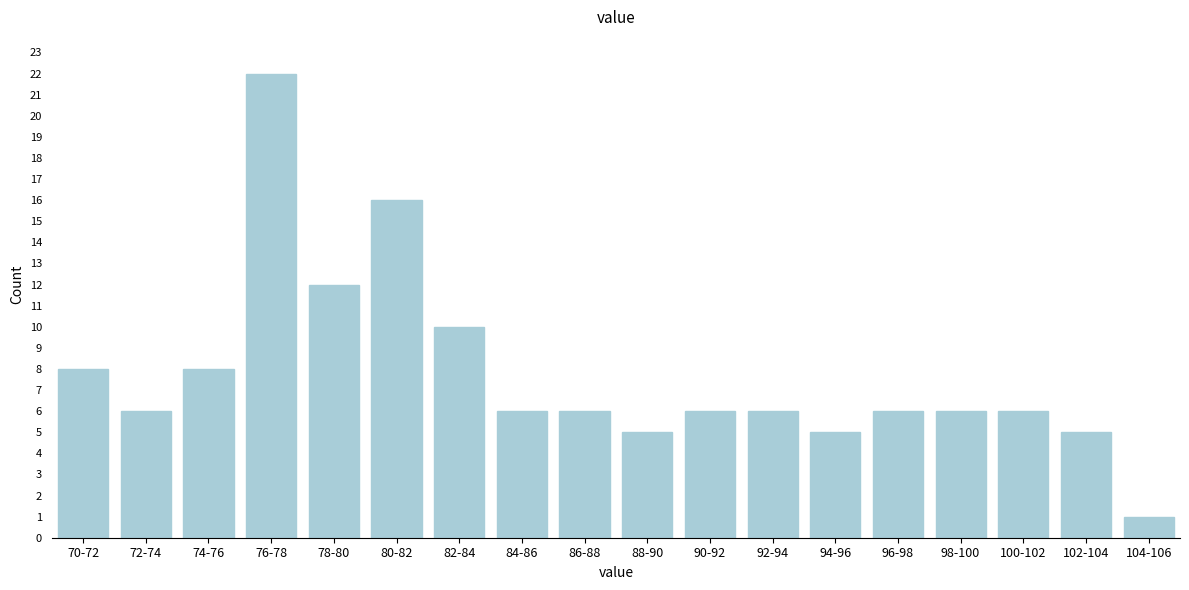

Reading left to right, what are all the values shown in this chart?

70-72=8	72-74=6	74-76=8	76-78=22	78-80=12	80-82=16	82-84=10	84-86=6	86-88=6	88-90=5	90-92=6	92-94=6	94-96=5	96-98=6	98-100=6	100-102=6	102-104=5	104-106=1